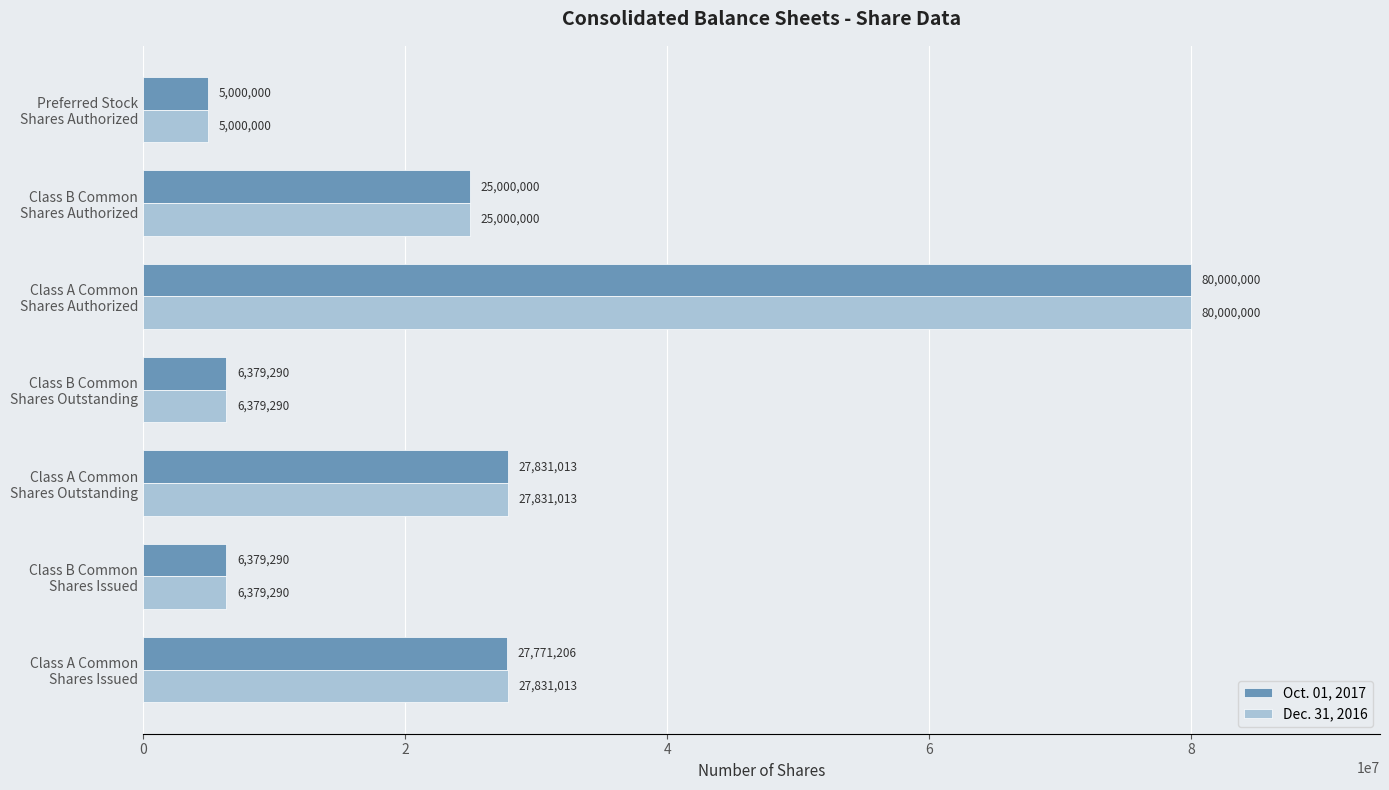

What is the average value of the Dec. 31, 2016 series?

25488658